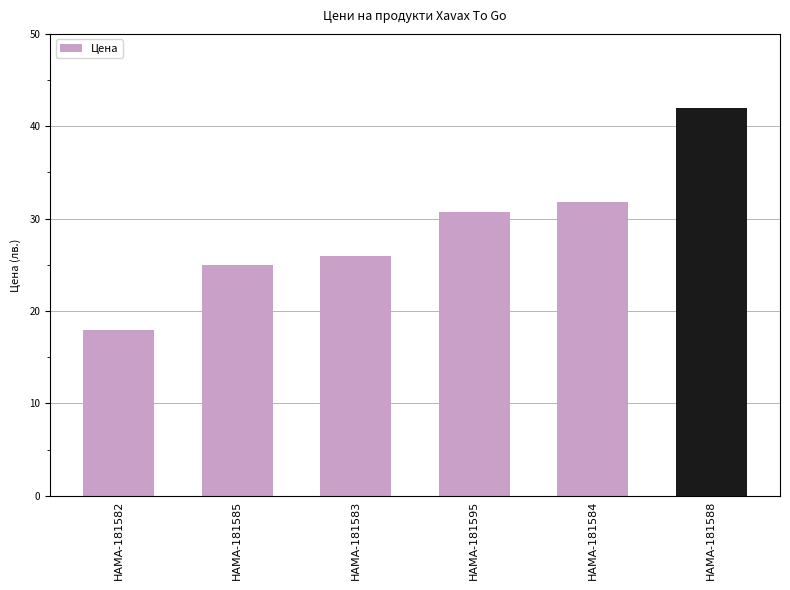

Read the value at HAMA-181584.

31.8